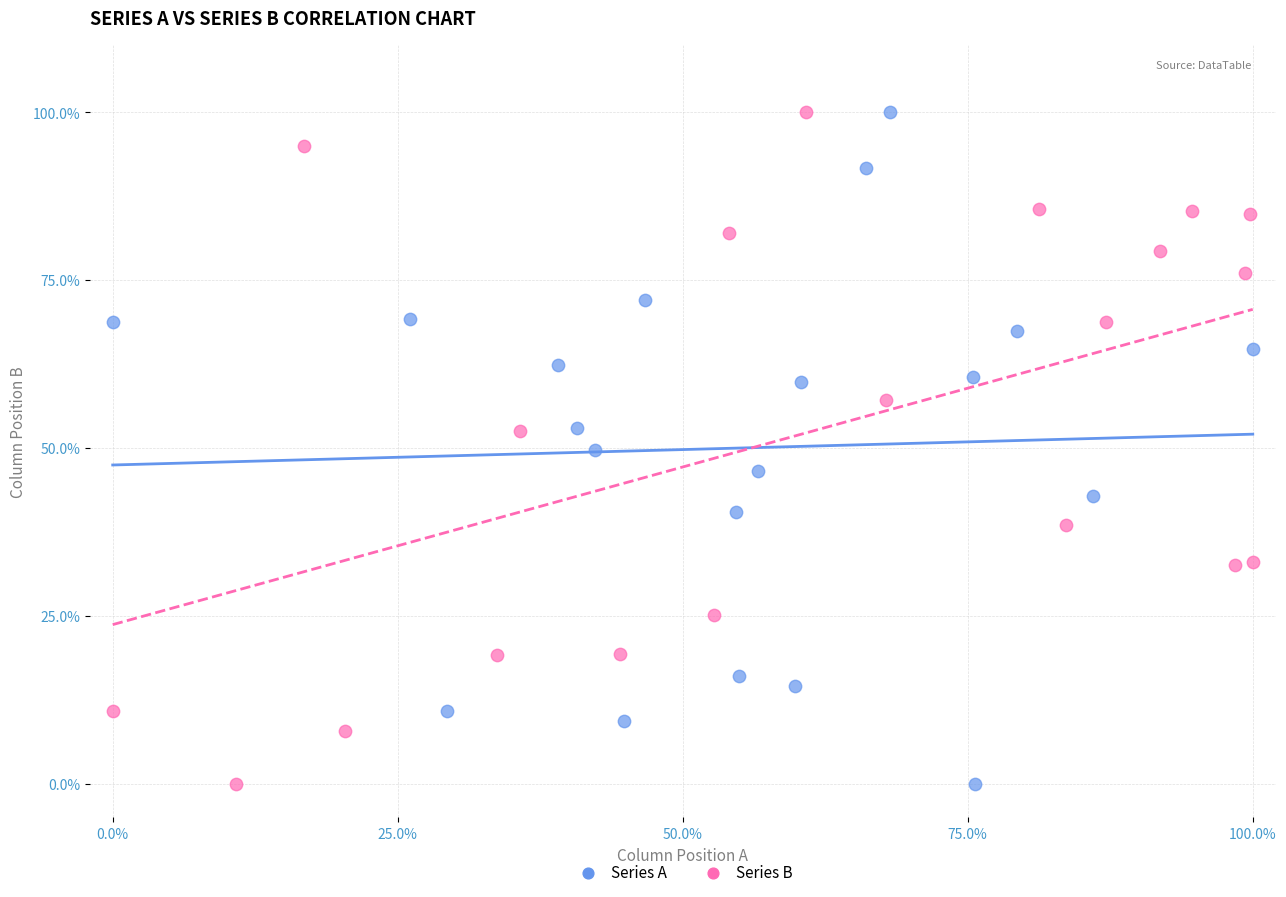

What are all the series names shown in the legend?

Series A, Series B